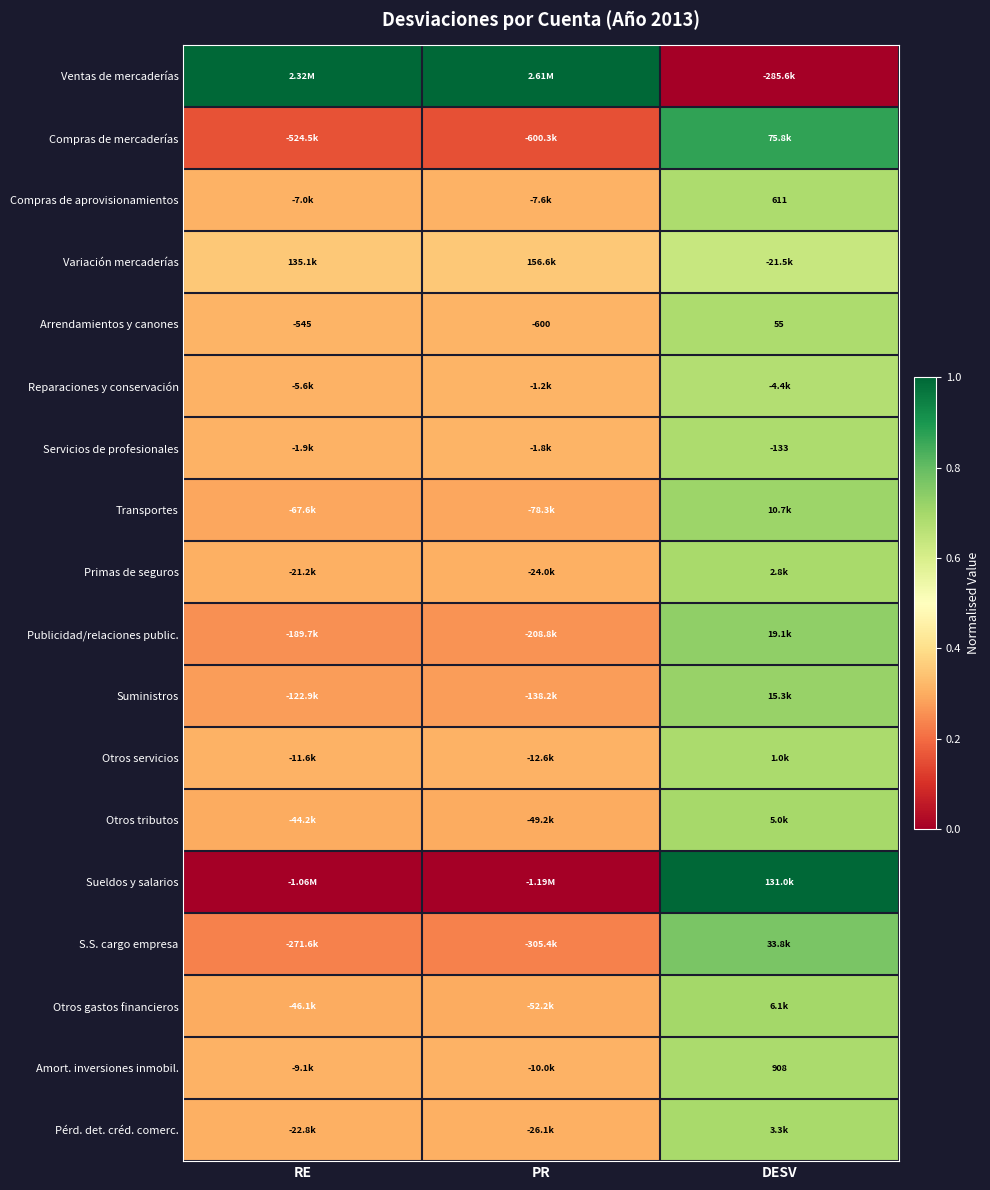

Count the number of data series in this chart.

18